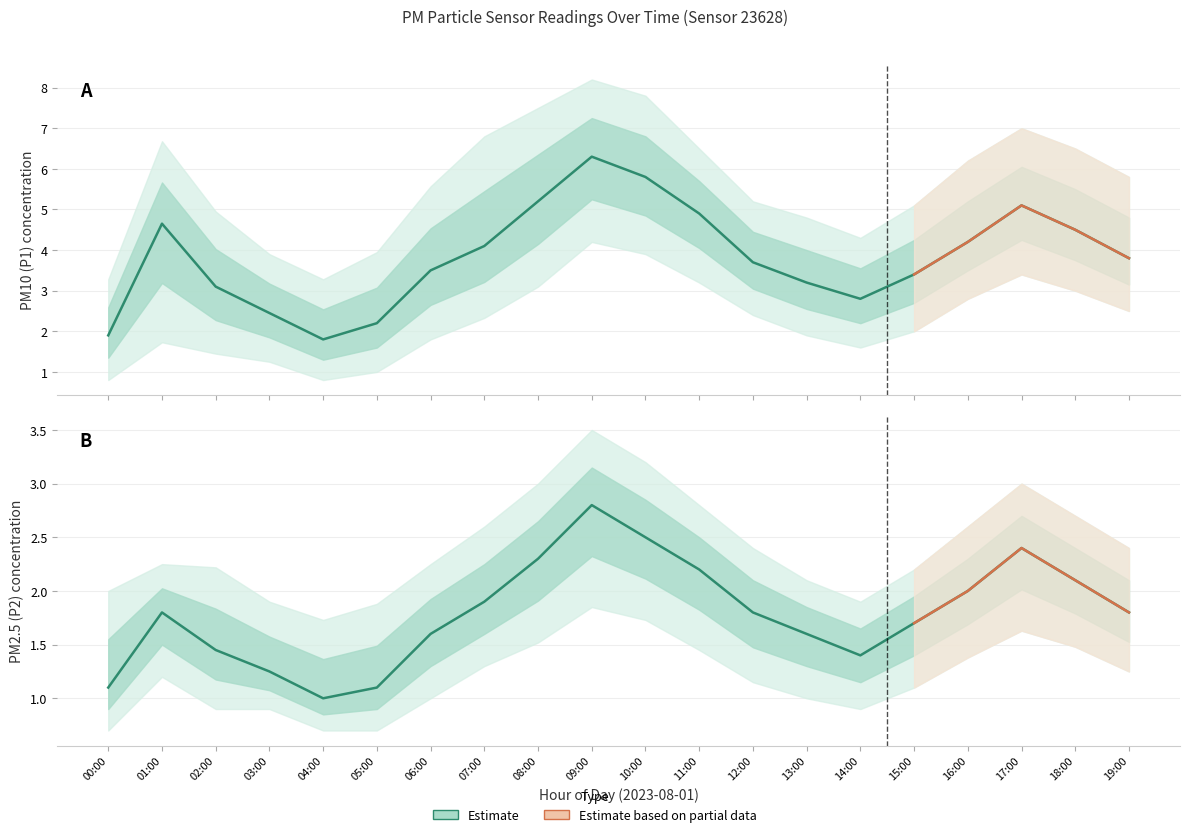

True or false: P2_lower has more than 0 interior local peaks.

True